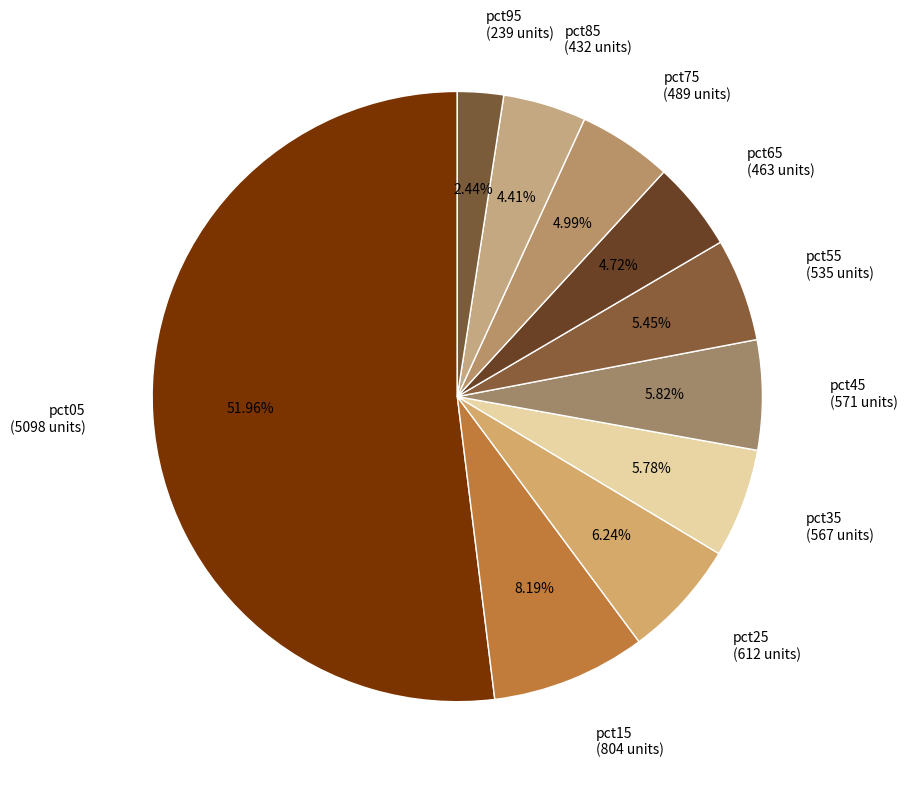

To the nearest percent, what percentage of the pie is pct45?

6%